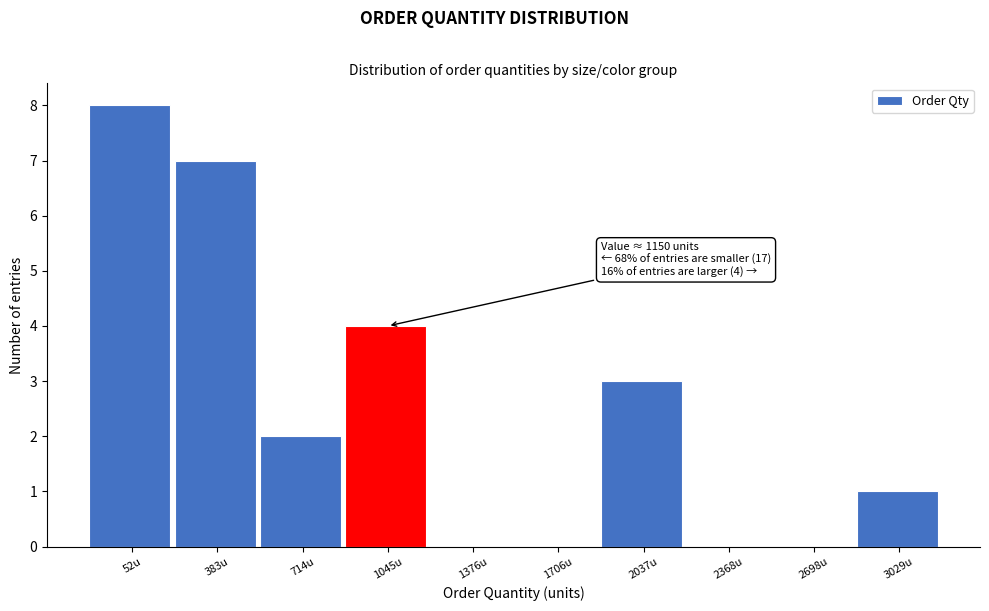

Reading right to left, transcribe all the data shown in this chart.

3029u=1	2698u=0	2368u=0	2037u=3	1706u=0	1376u=0	1045u=4	714u=2	383u=7	52u=8